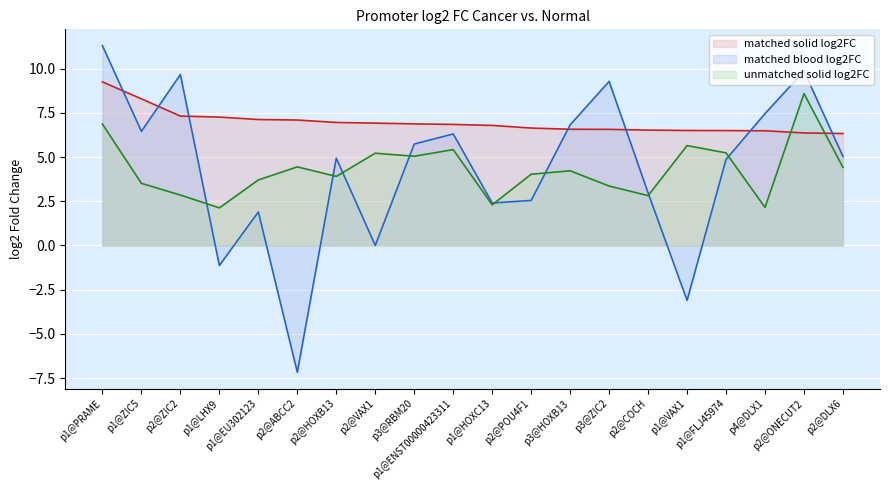

After their last crossing, which series has the higher values: matched blood log2FC or unmatched solid log2FC?

matched blood log2FC